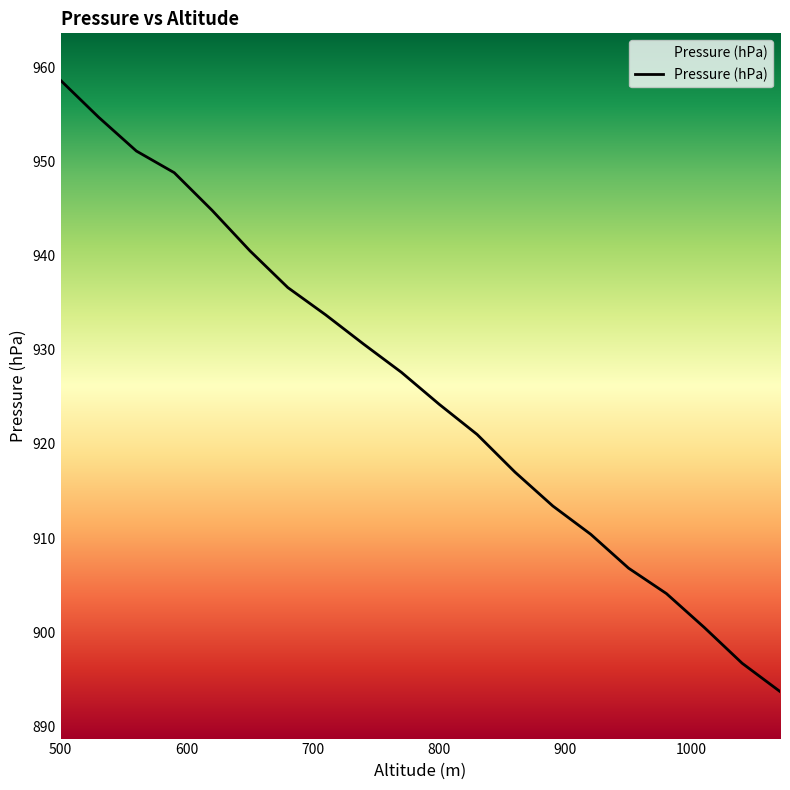

What is the minimum value shown in the chart?

893.7